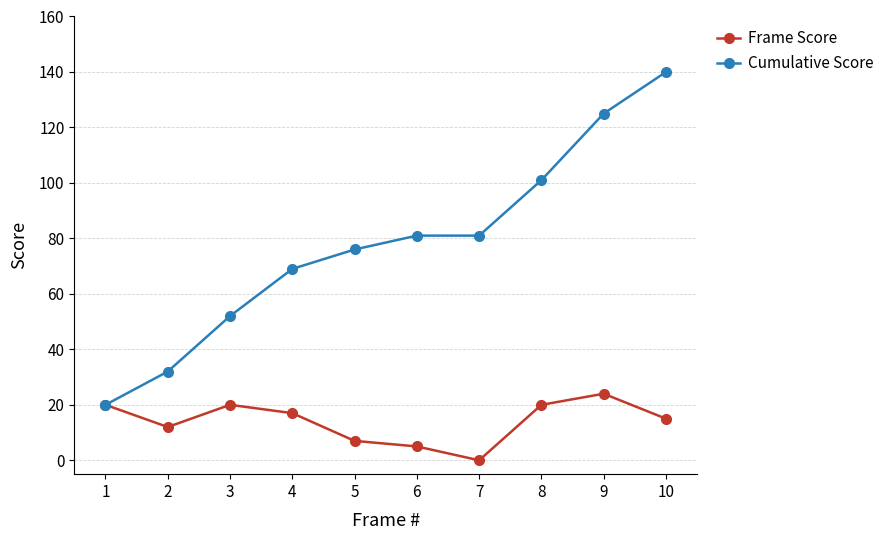

What is the sum of the Frame Score values at 6 and 9?

29